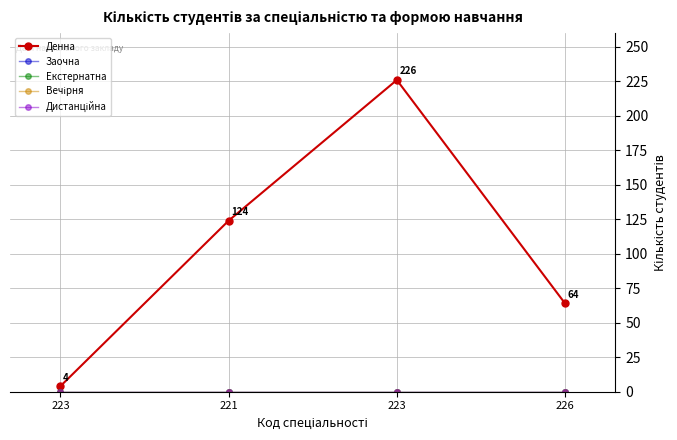

List the labels in order of Денна value, smallest first.

223, 226, 221, 223